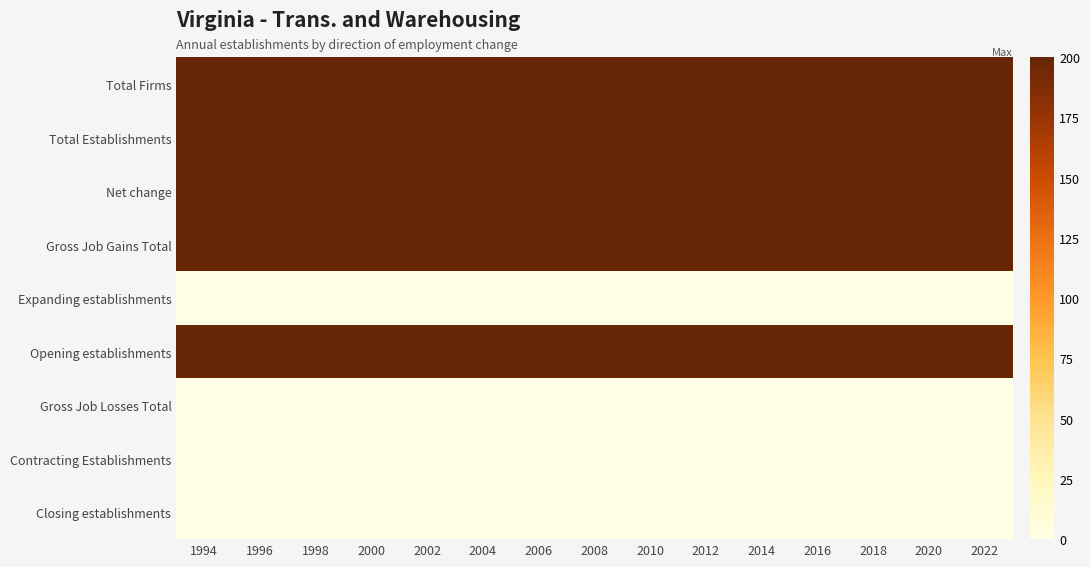

How many categories are shown in the chart?

15